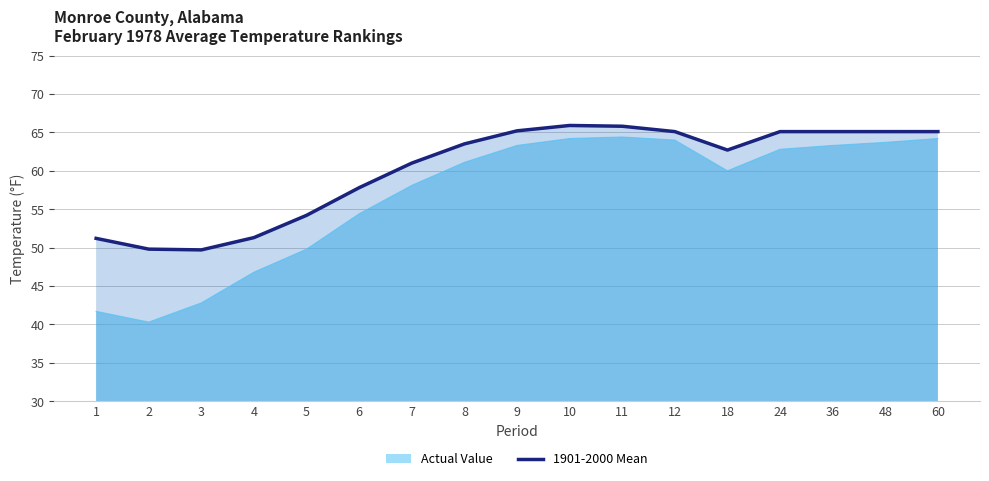

The chart shows a value of 65.1 at 48. True or false?

True